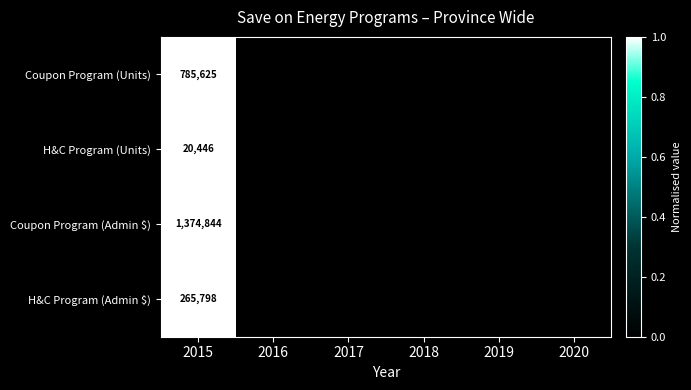

The H&C Program (Admin $) series shows 461438 at 2015. True or false?

False